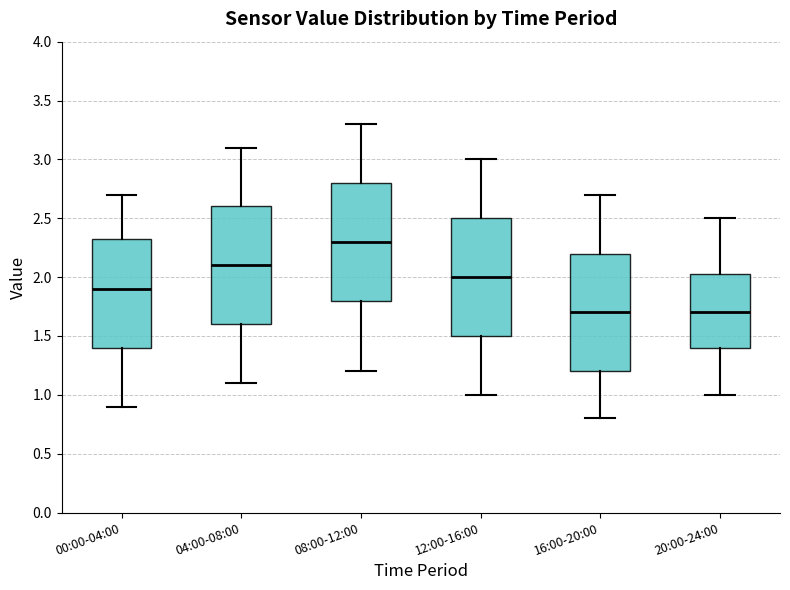

Which box's median line is the highest?

08:00-12:00